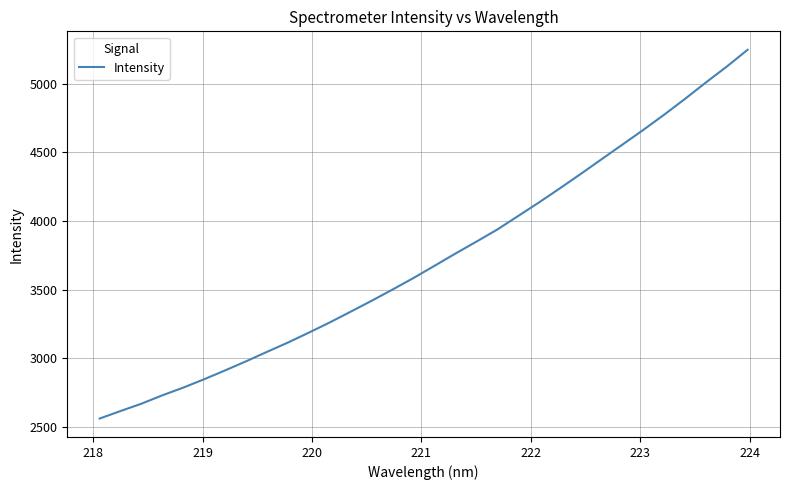

What is the smallest value displayed?

2561.7